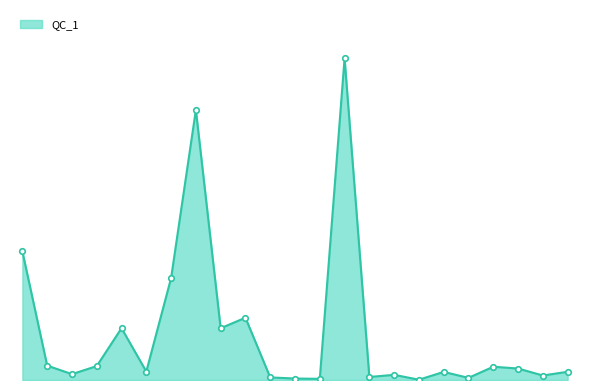

Is this an area chart (filled region under the line)?

Yes